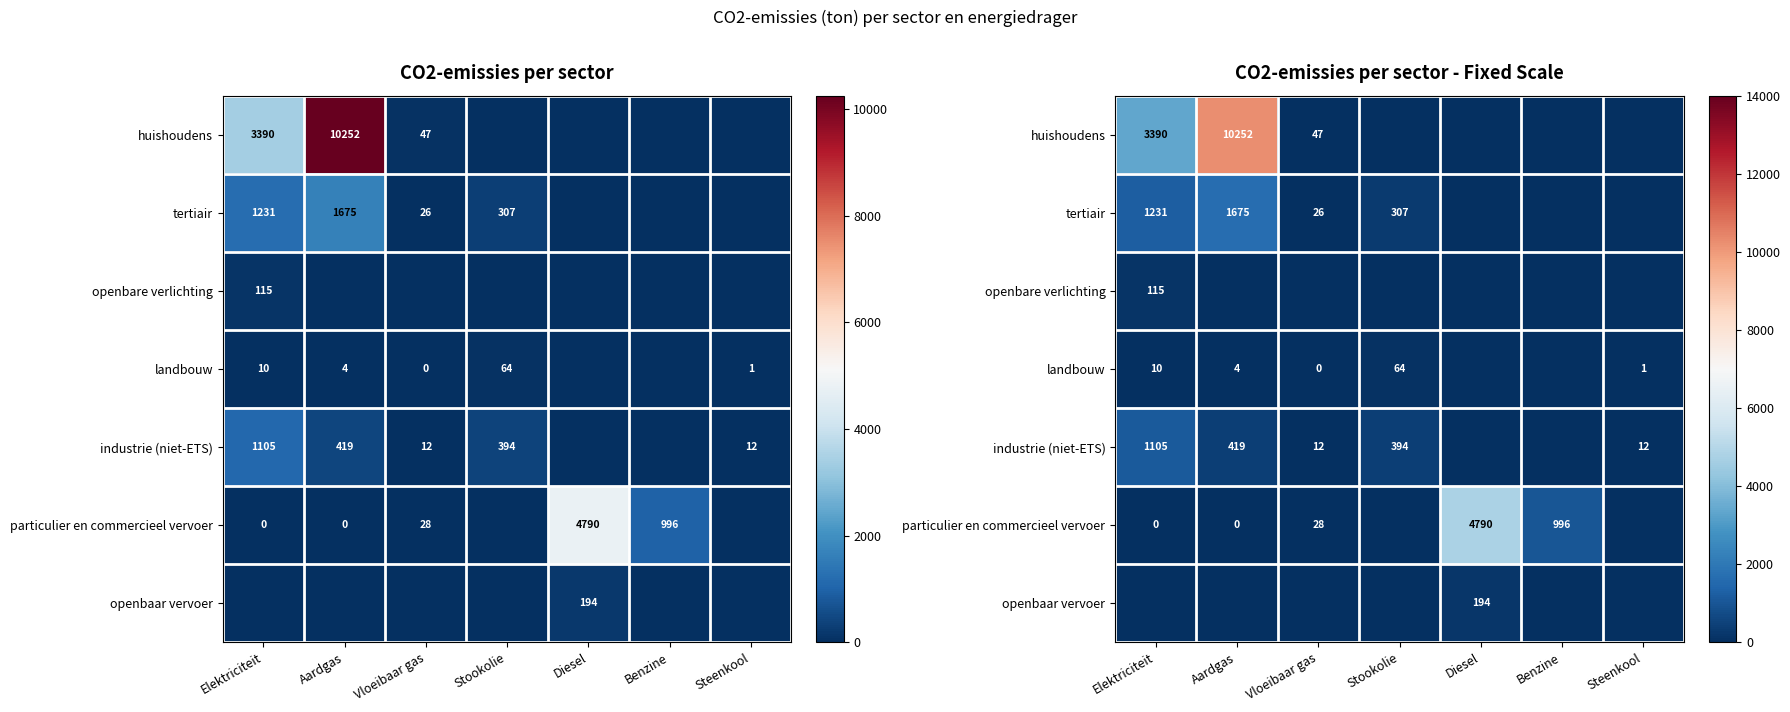

What is the difference between the maximum and minimum values in the openbaar vervoer series?

193.8